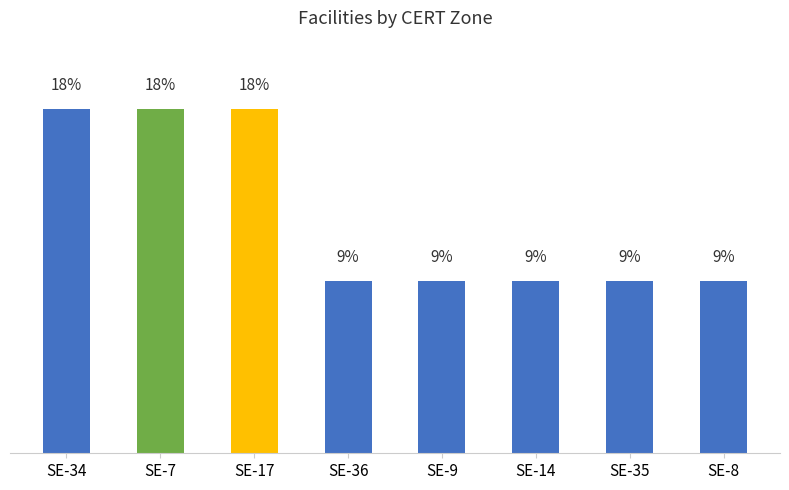

Which label corresponds to the smallest value in the chart?

SE-36